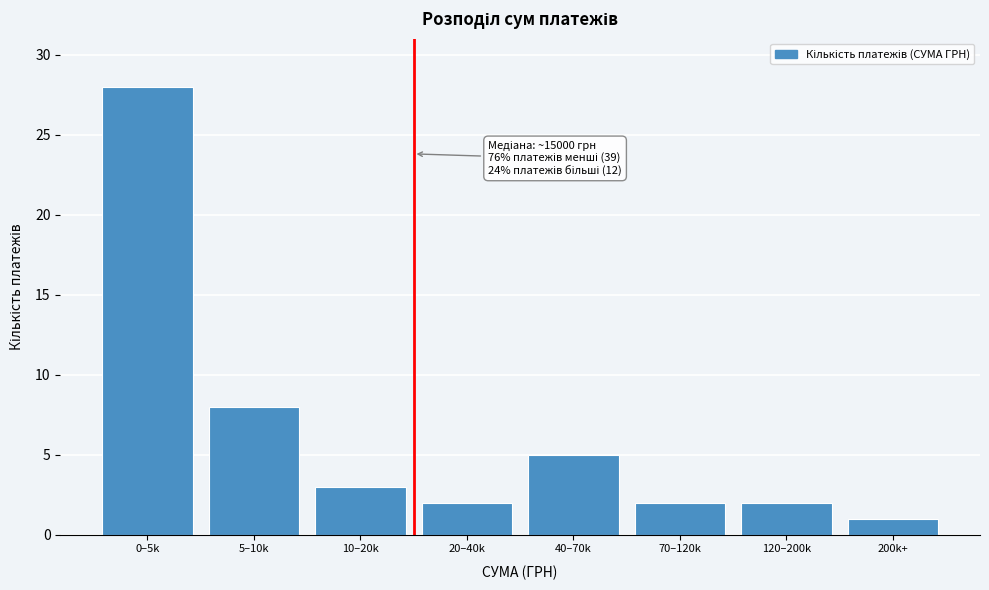

Reading left to right, extract all data points from this chart.

28	8	3	2	5	2	2	1